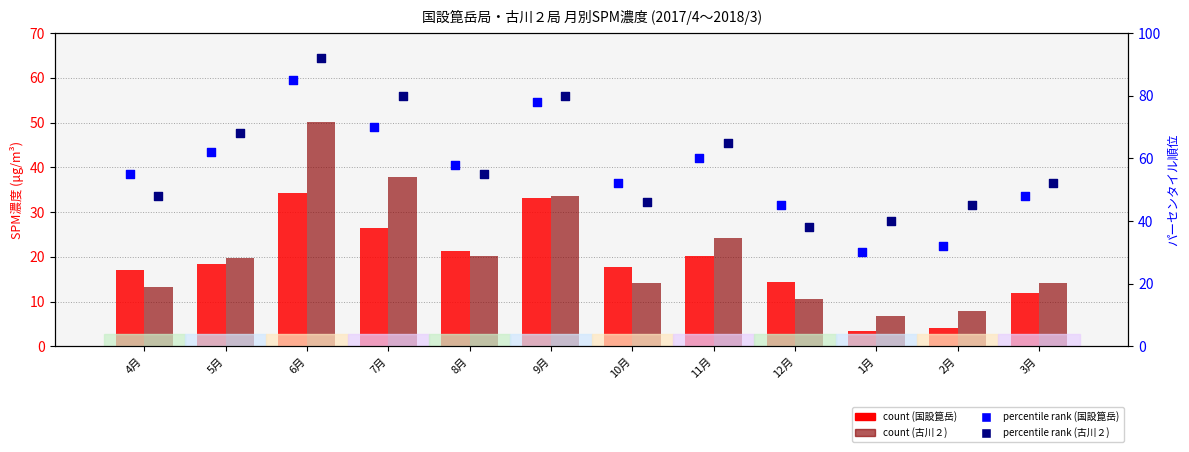

Is the value of 国設箟岳 count at 6月 greater than the value of 国設箟岳 percentile rank at 2月?

Yes